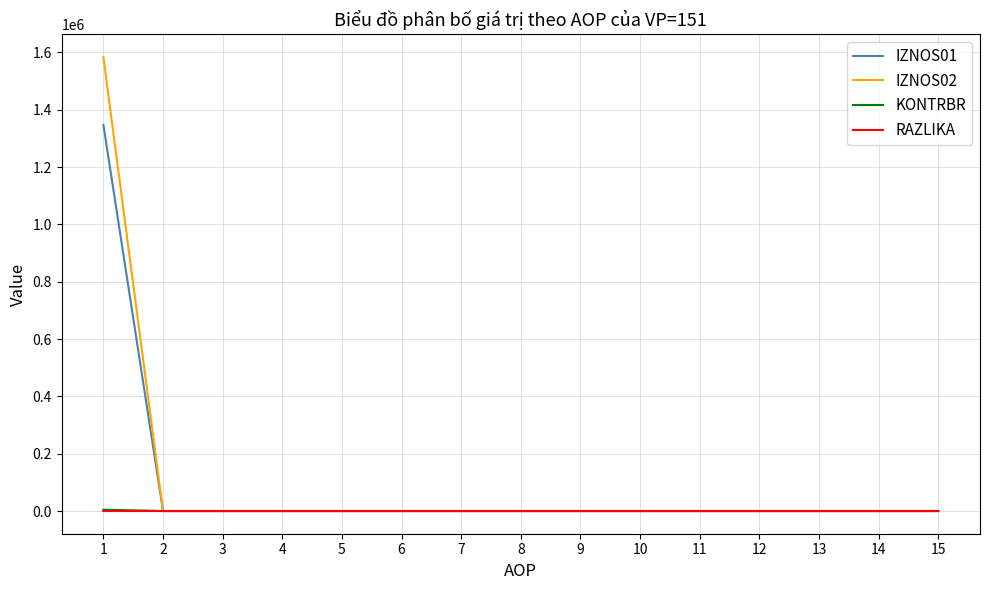

Which series has the widest spread of values?

IZNOS02